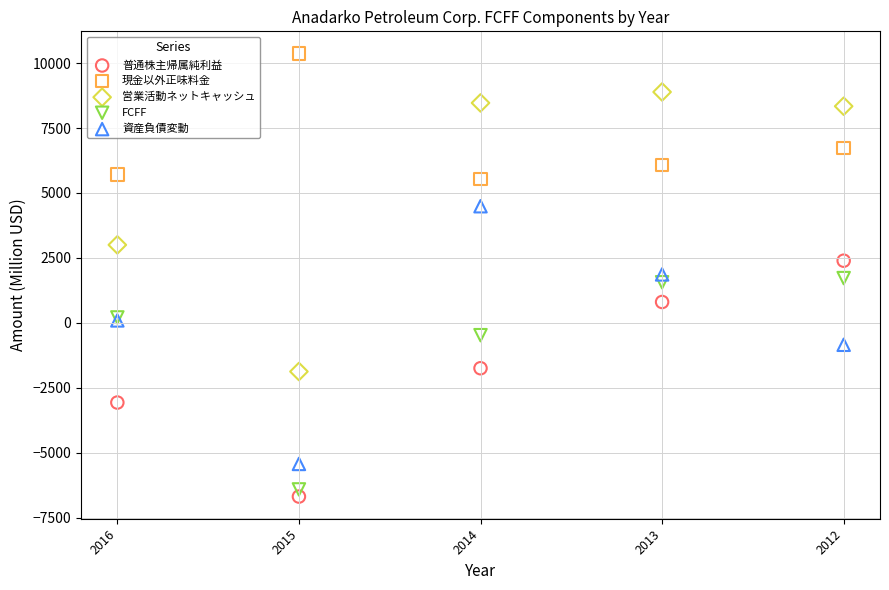

Which series reaches the maximum Y coordinate?

現金以外正味料金